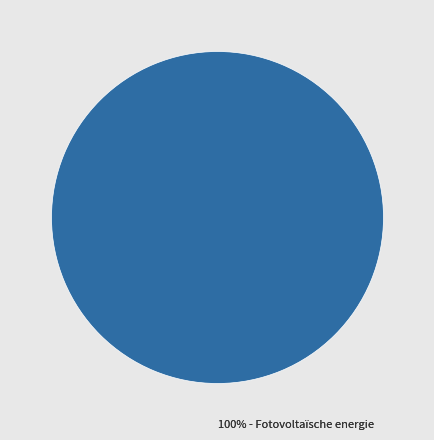

Do Warmtekrachtkoppeling and Windkracht together represent more than half of the pie?

No